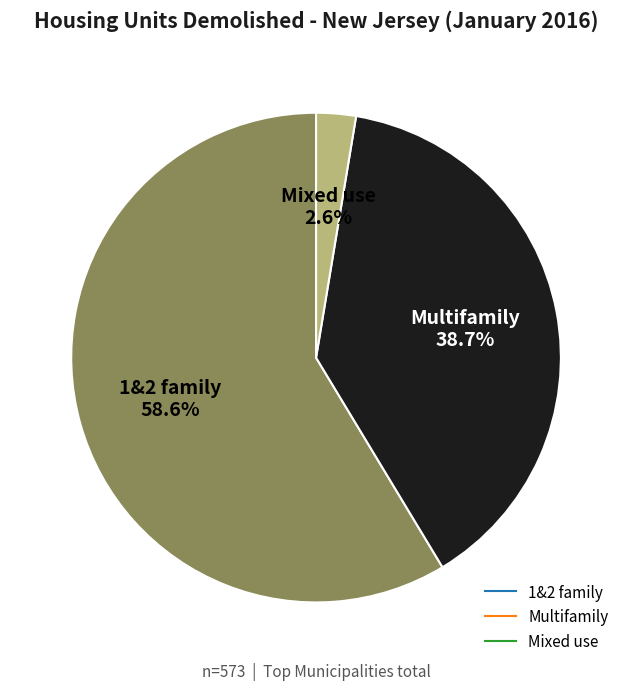

Is the sum of Mixed use and Multifamily greater than half?

No